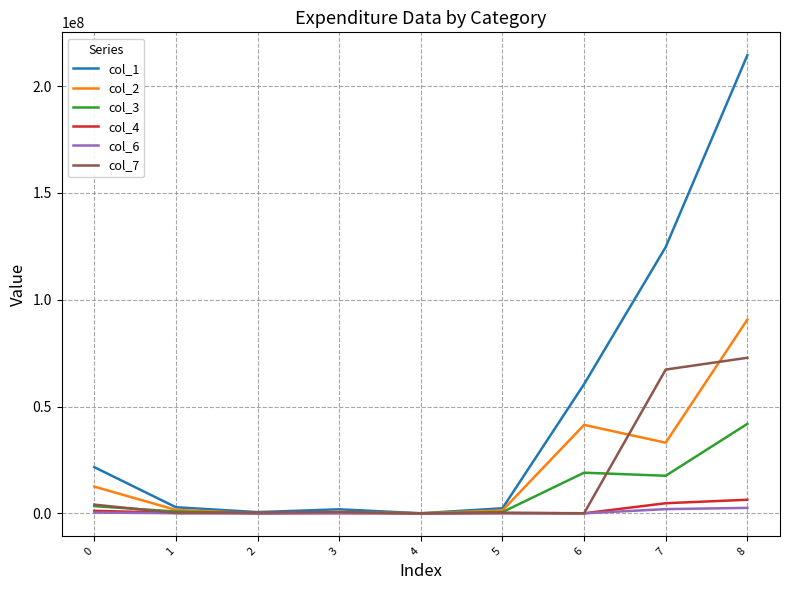

Rank the series by their maximum value, from highest to lowest.

col_1, col_2, col_7, col_3, col_4, col_6